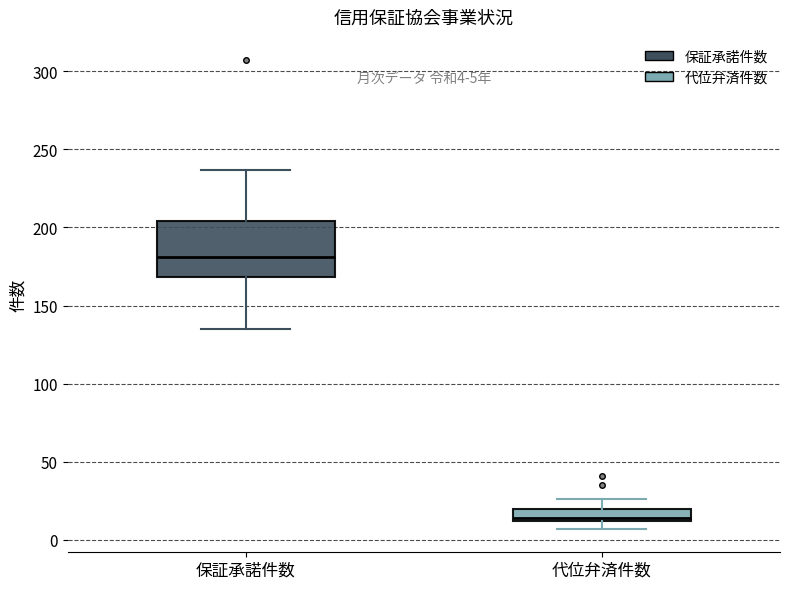

Which box has the lowest median line?

代位弁済件数